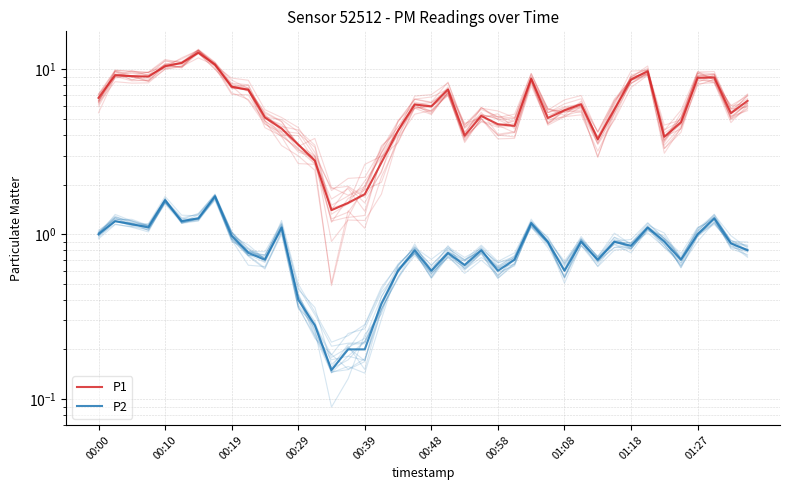

Read the P2 value at 18.

0.6